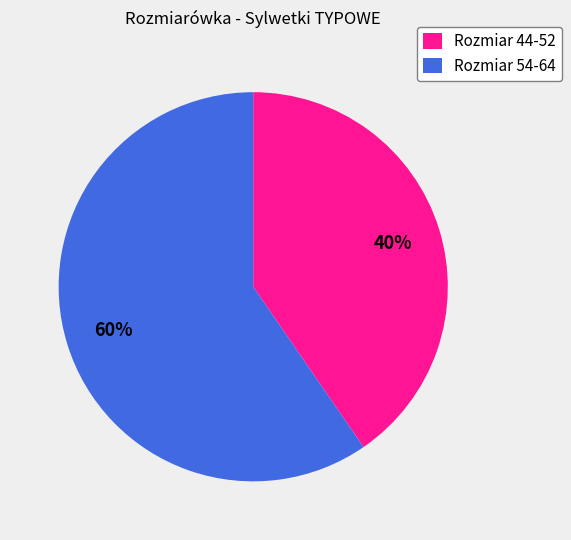

To the nearest percent, what is the average slice percentage?

50%